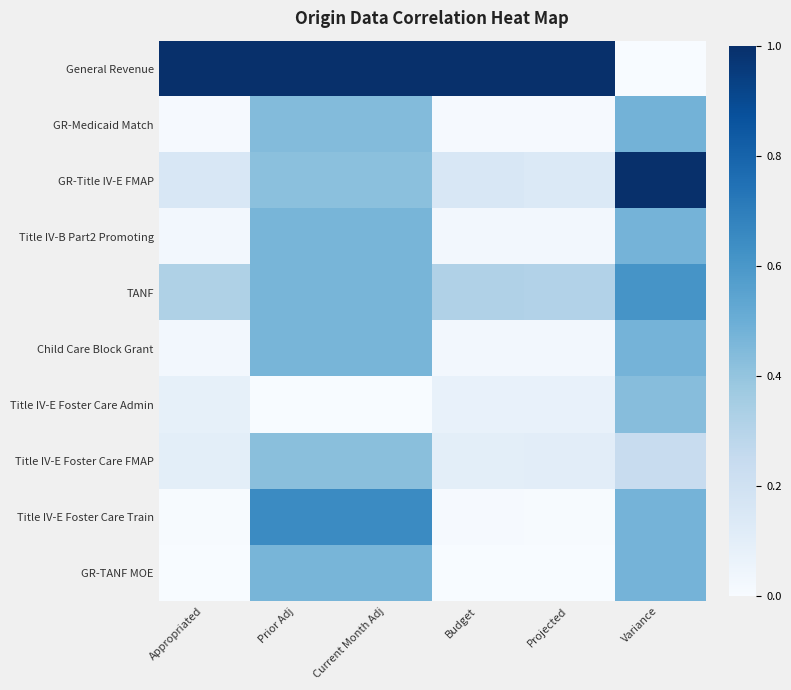

What is the spread (max minus min) of values at Projected?

1.0